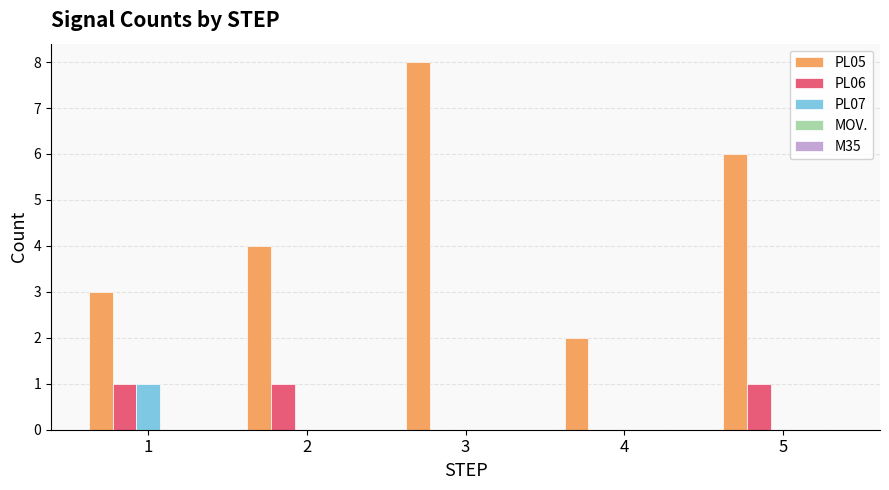

How many groups of bars are there?

5